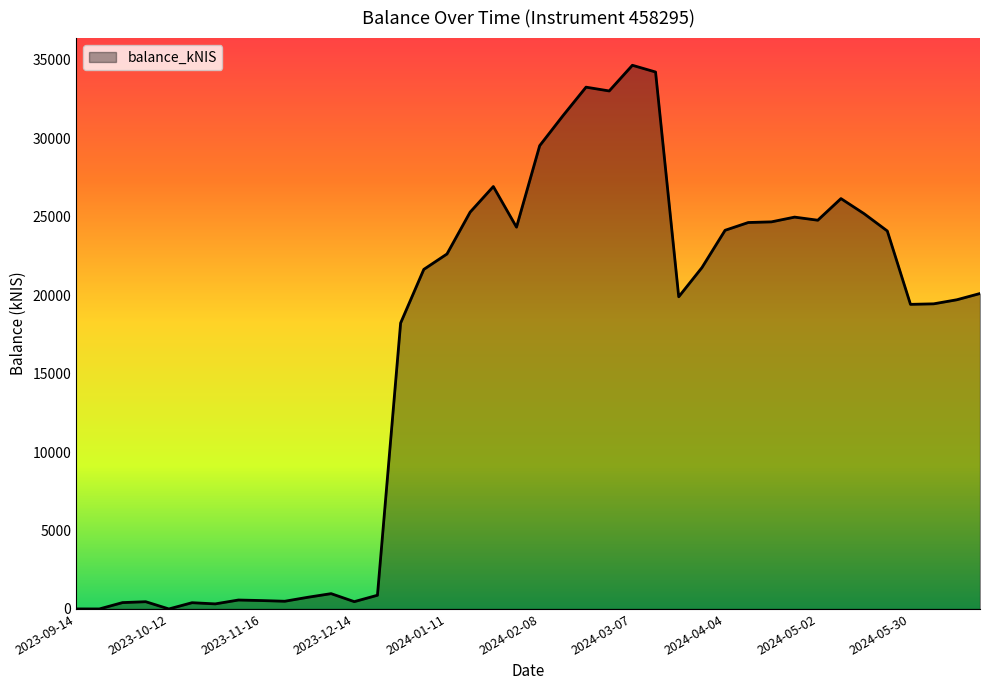

What is the difference between the maximum and minimum values?

34659.7